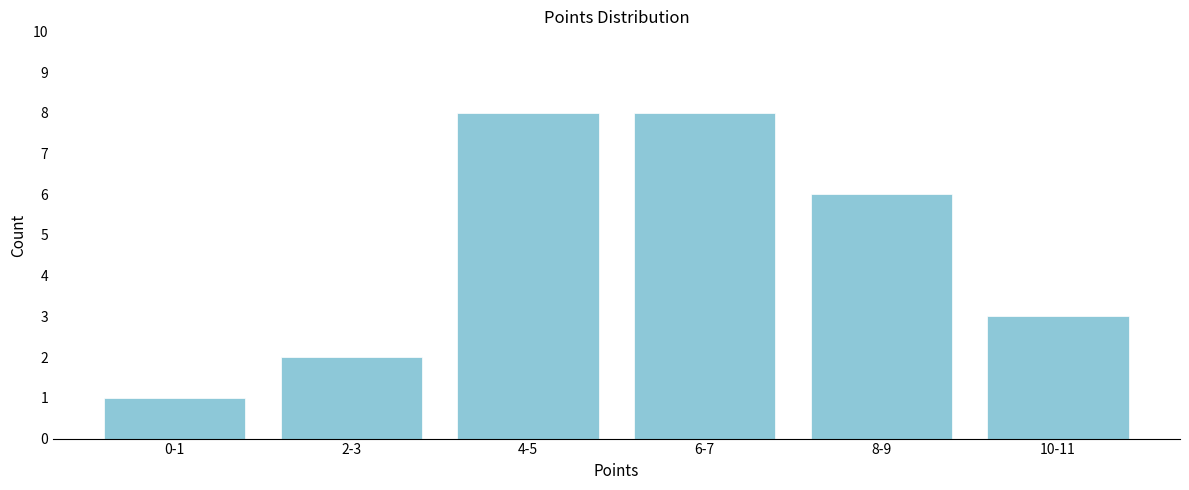

Reading left to right, transcribe all the data shown in this chart.

0-1=1	2-3=2	4-5=8	6-7=8	8-9=6	10-11=3